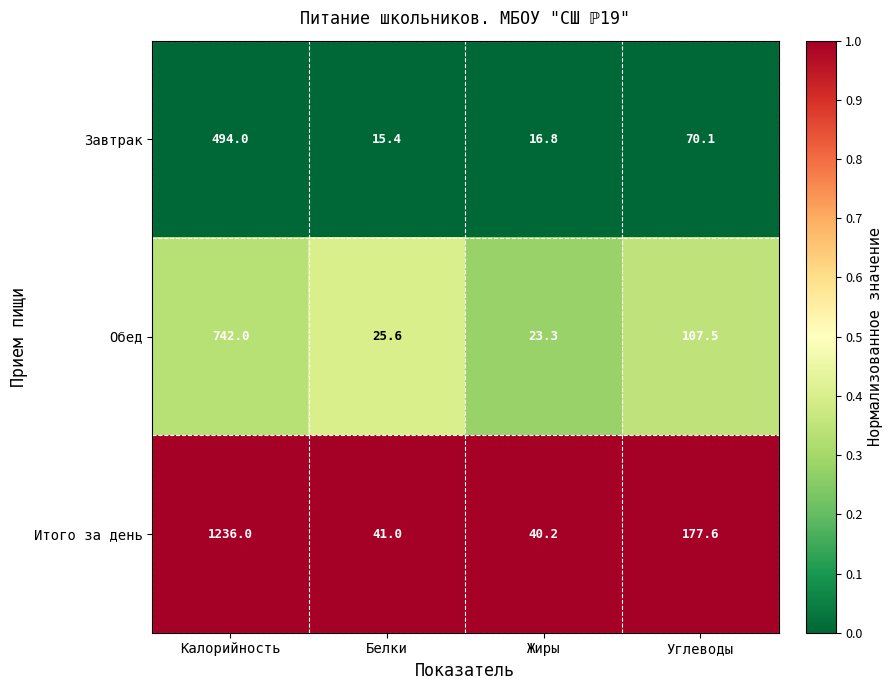

Where does the Обед series first go above 107?

Калорийность